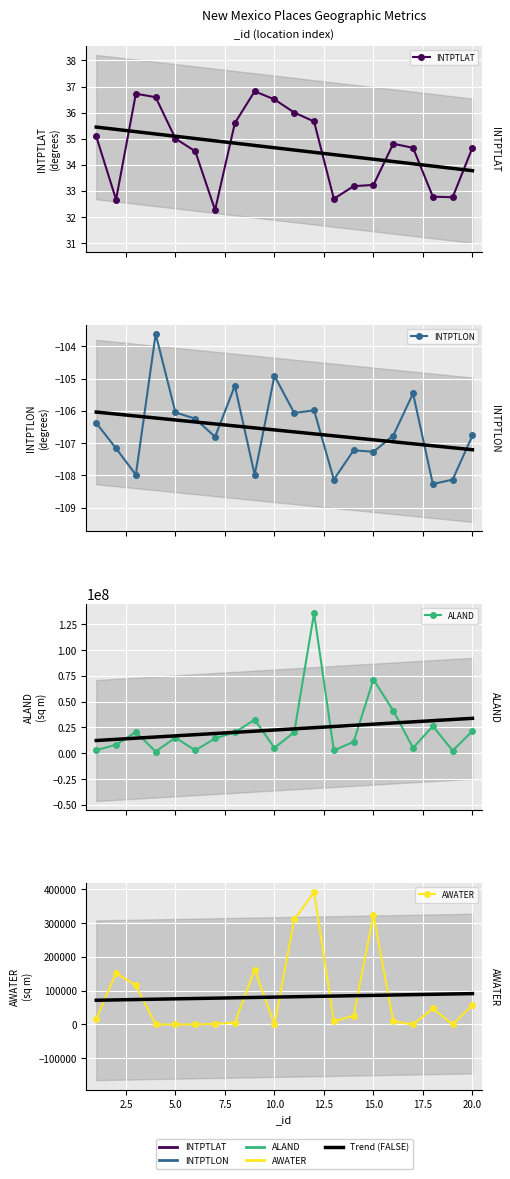

How many values in the ALAND series exceed 15174169?

9